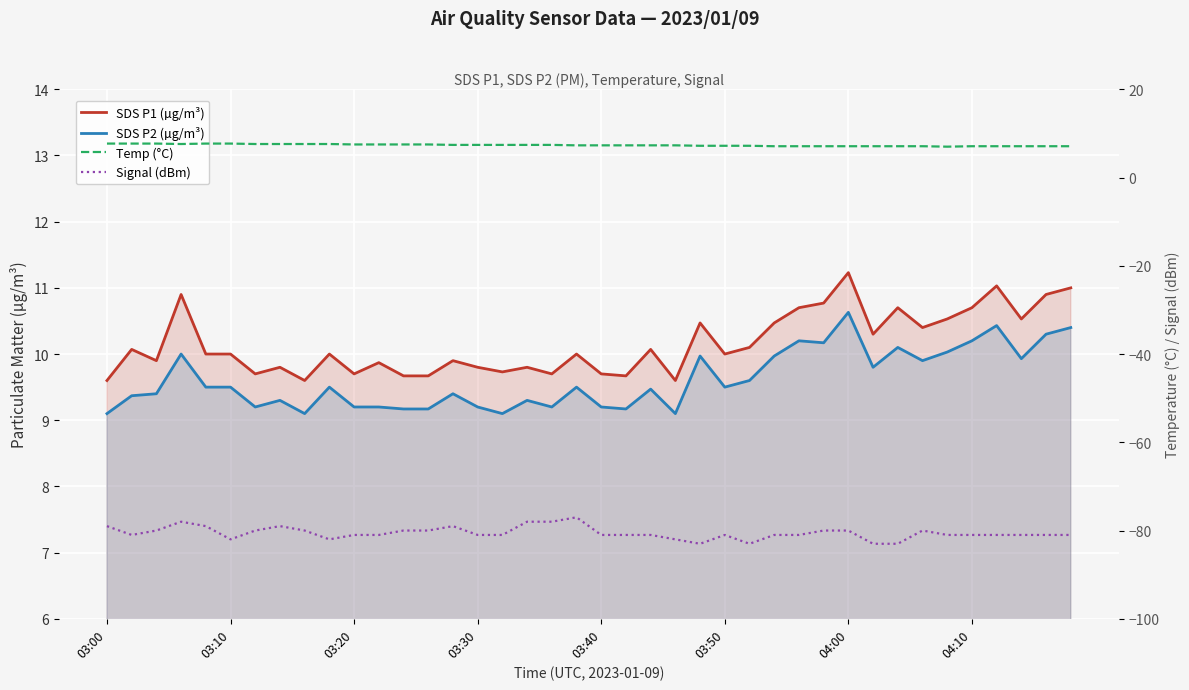

The SDS P2 (µg/m³) series shows 12.7 at 03:20. True or false?

False